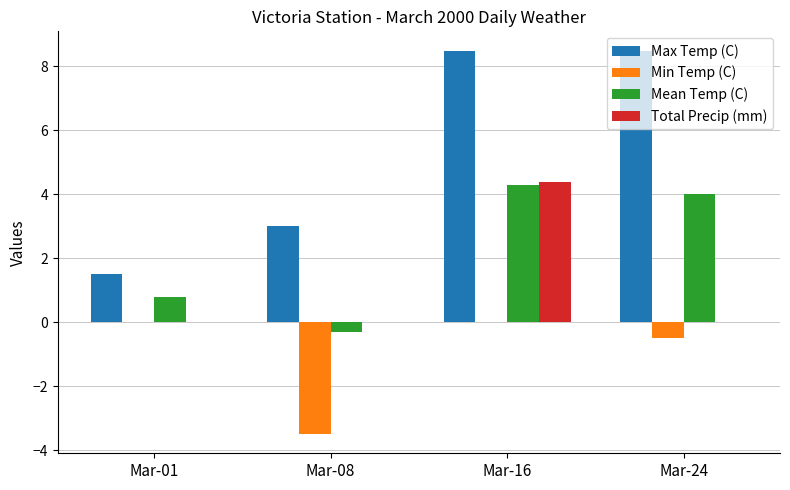

Reading right to left, transcribe all the data shown in this chart.

Max Temp (C): Mar-24=8.5	Mar-16=8.5	Mar-08=3.0	Mar-01=1.5
Min Temp (C): Mar-24=-0.5	Mar-16=0.0	Mar-08=-3.5	Mar-01=0.0
Mean Temp (C): Mar-24=4.0	Mar-16=4.3	Mar-08=-0.3	Mar-01=0.8
Total Precip (mm): Mar-24=0.0	Mar-16=4.4	Mar-08=0.0	Mar-01=0.0